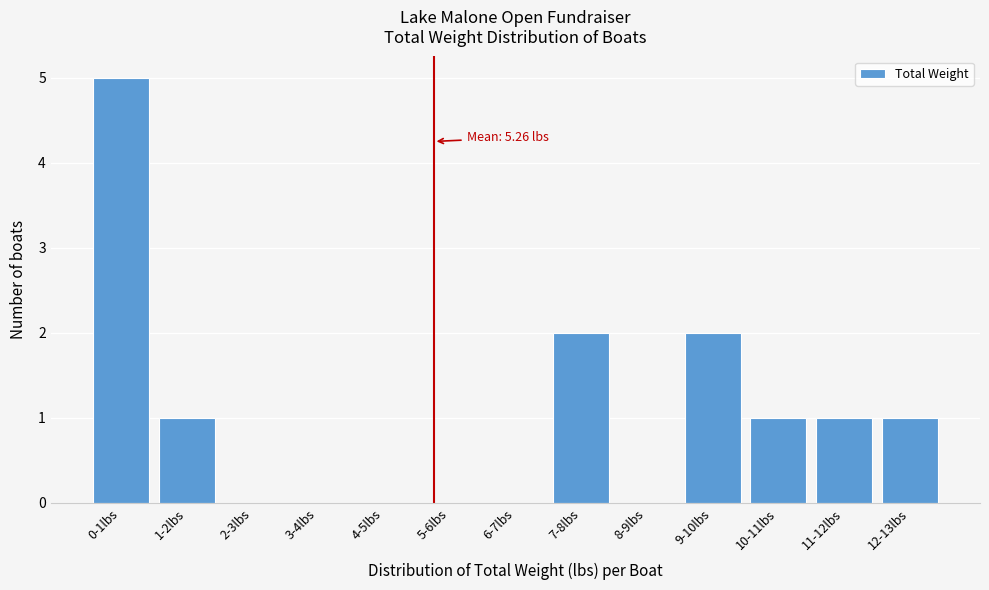

Reading left to right, list all the values displayed in this chart.

0-1lbs=5	1-2lbs=1	2-3lbs=0	3-4lbs=0	4-5lbs=0	5-6lbs=0	6-7lbs=0	7-8lbs=2	8-9lbs=0	9-10lbs=2	10-11lbs=1	11-12lbs=1	12-13lbs=1